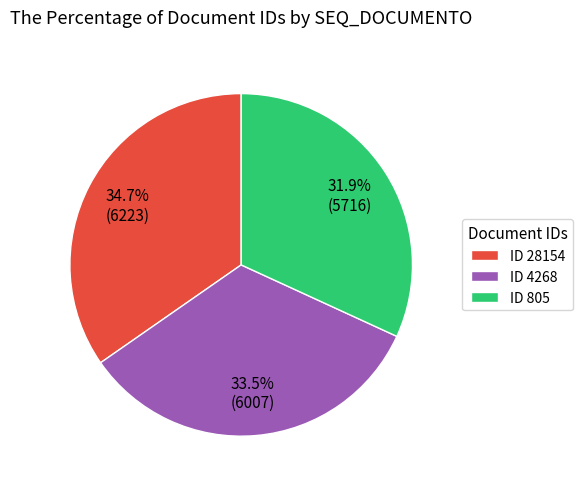

Is the sum of ID 28154 and ID 805 greater than half?

Yes